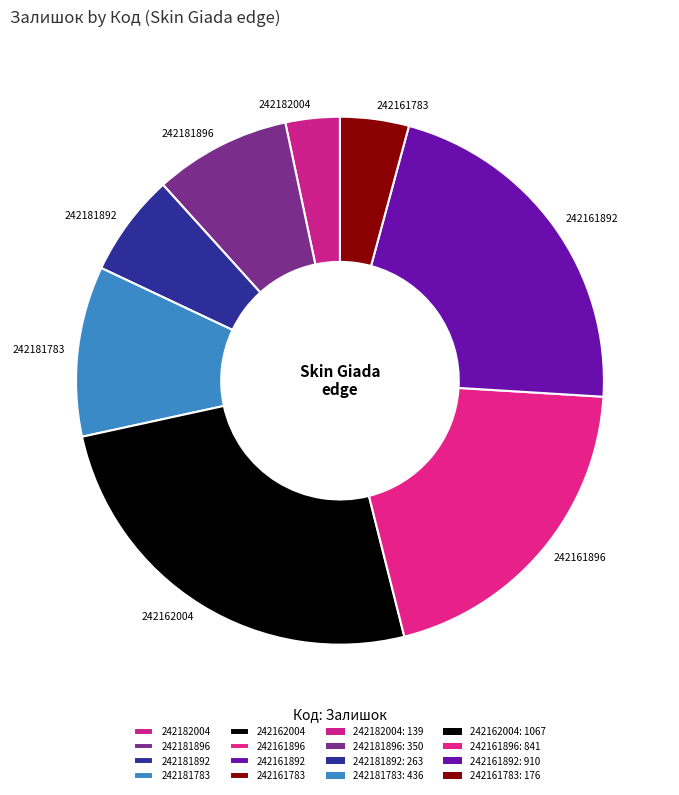

Is there any slice that represents more than half of the pie?

No